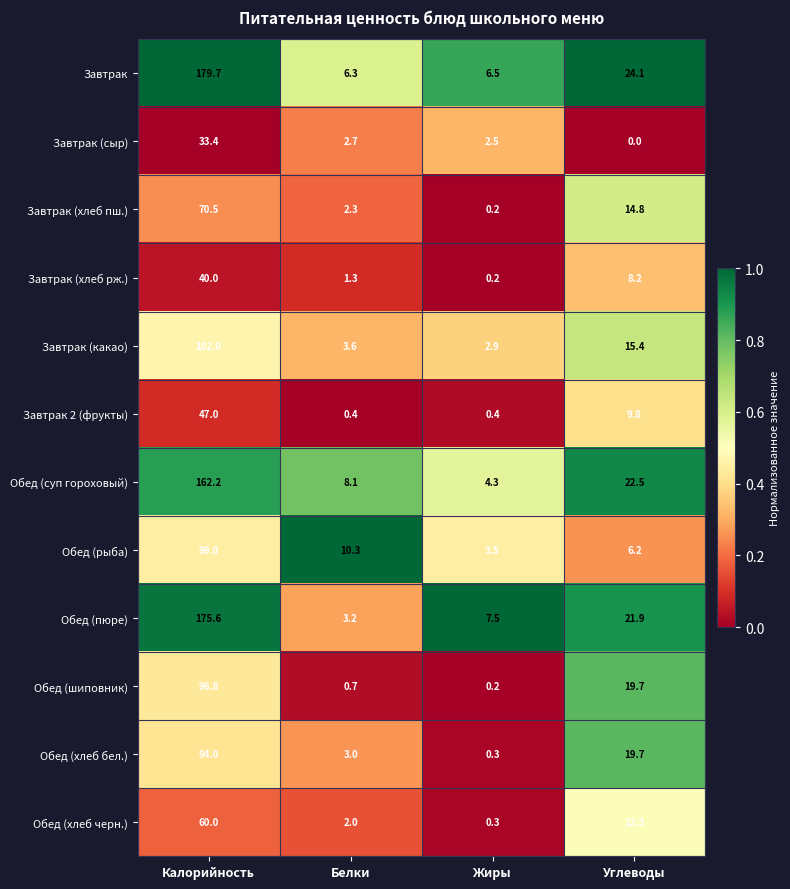

Which series has the widest spread of values?

Завтрак